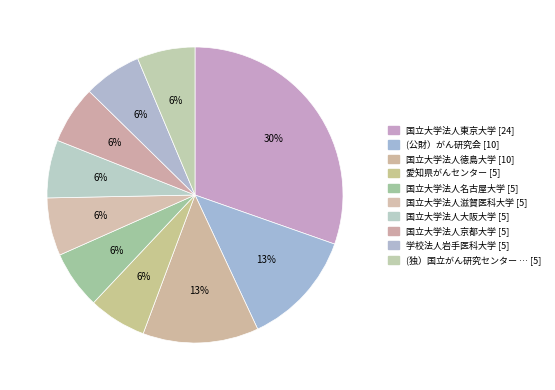

How many segments does this pie chart have?

10